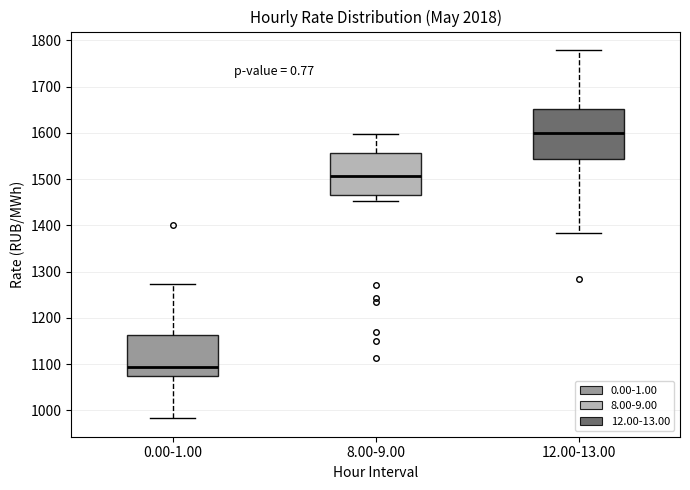

Reading left to right, transcribe this box plot: for each box, give where its median line is, the range the box spans, and where its two whiskers end, as read against the y-axis. The values are not printed on the chart, so give them approximately, as read against the axis.

0.00-1.00: median 1090, box 1070 to 1160, whiskers 980 to 1270
8.00-9.00: median 1510, box 1470 to 1560, whiskers 1450 to 1600
12.00-13.00: median 1600, box 1540 to 1650, whiskers 1380 to 1780